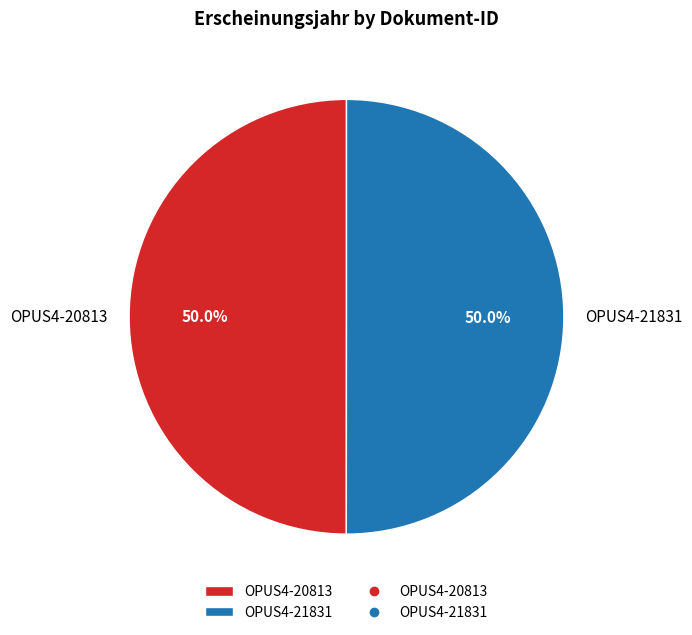

The OPUS4-20813 slice represents 50% of the pie. True or false?

True